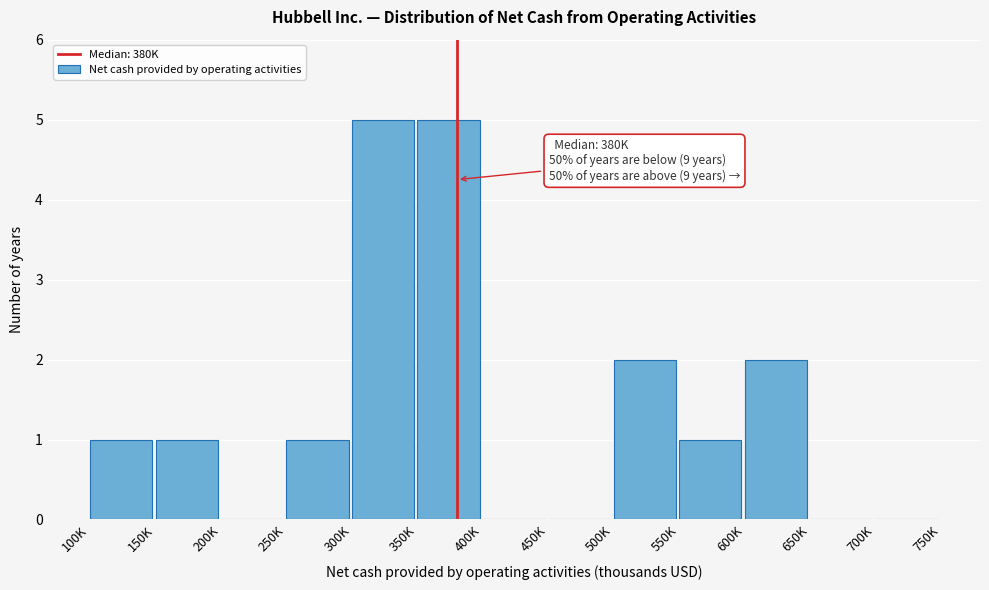

Reading left to right, transcribe all the data shown in this chart.

100K=1	150K=1	200K=0	250K=1	300K=5	350K=5	400K=0	450K=0	500K=2	550K=1	600K=2	650K=0	700K=0